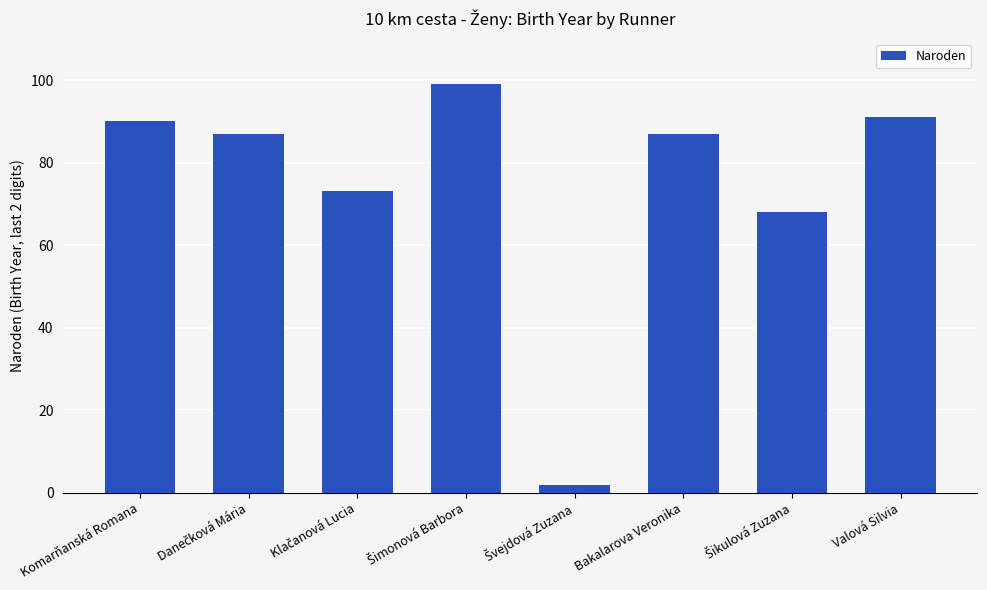

Read the value at Valová Silvia, to the nearest 10.

90